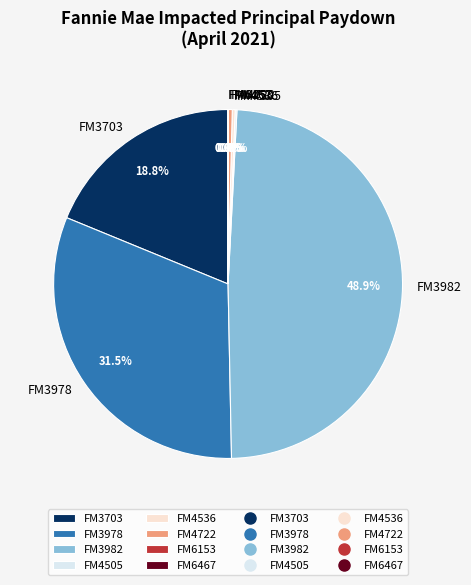

Between FM3982 and FM3978, which is larger?

FM3982